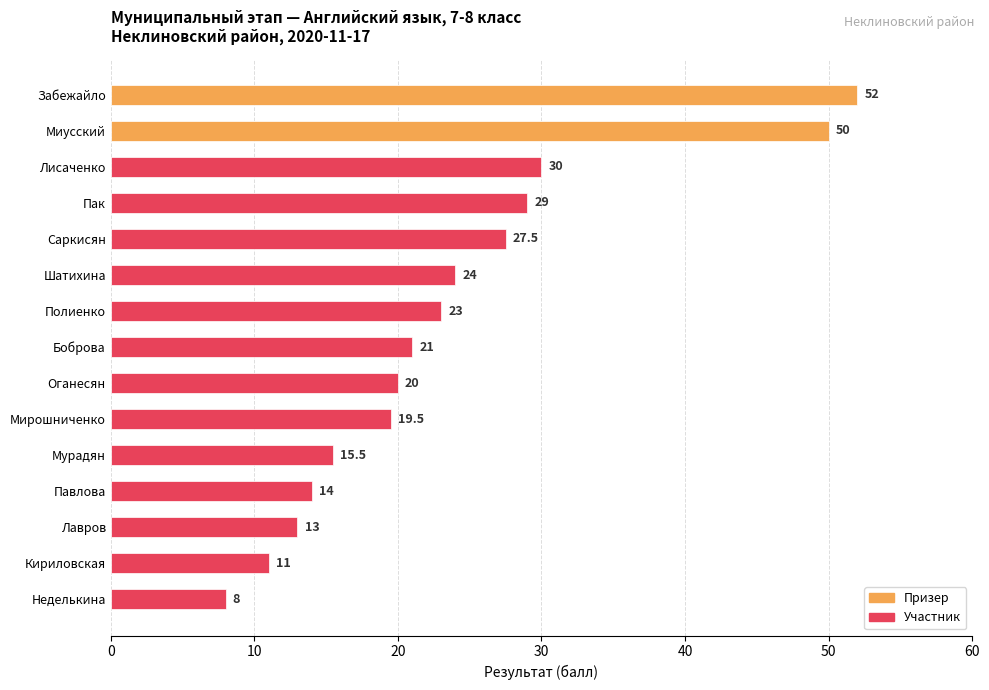

Reading top to bottom, extract all data points from this chart.

52.0	50.0	30.0	29.0	27.5	24.0	23.0	21.0	20.0	19.5	15.5	14.0	13.0	11.0	8.0